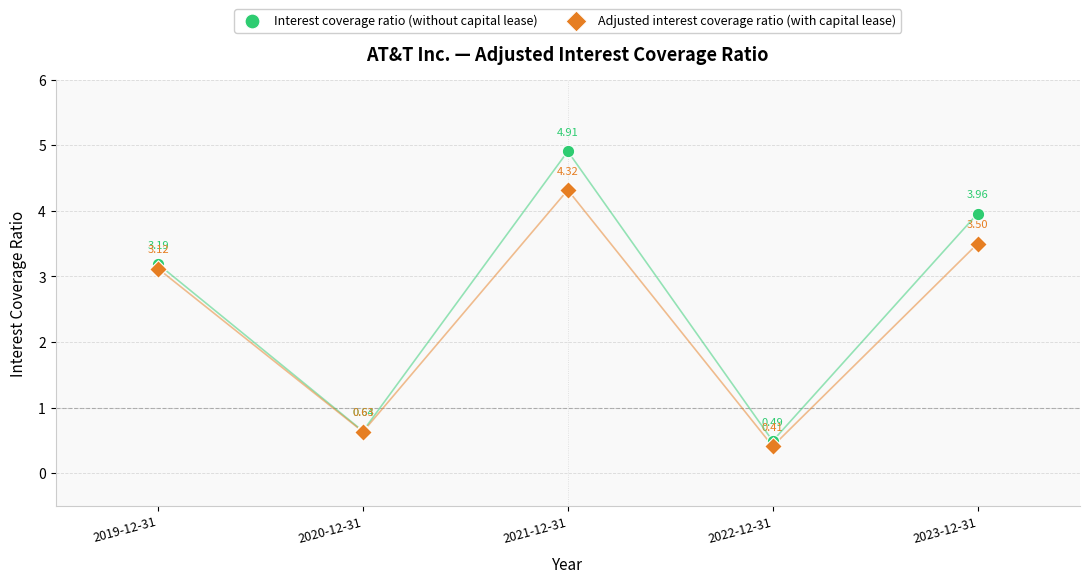

Which series contains the highest Y value?

Interest coverage ratio (without capital lease)